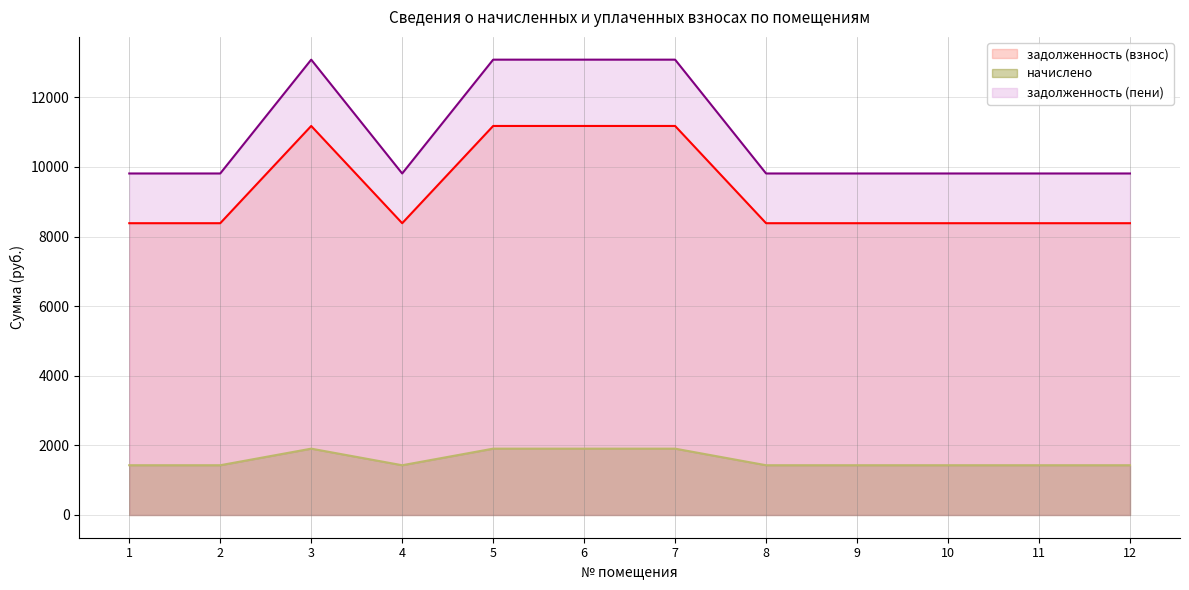

The value of начислено at 5 is 20858.4. True or false?

False